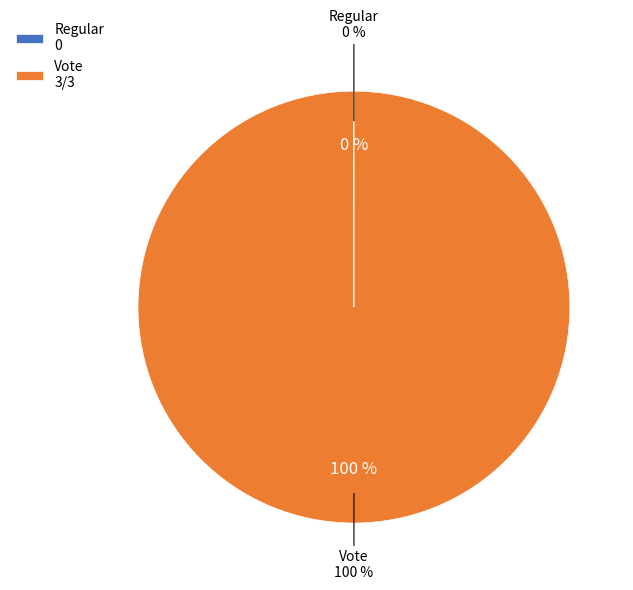

Rank the categories by value from lowest to highest.

Regular, Vote